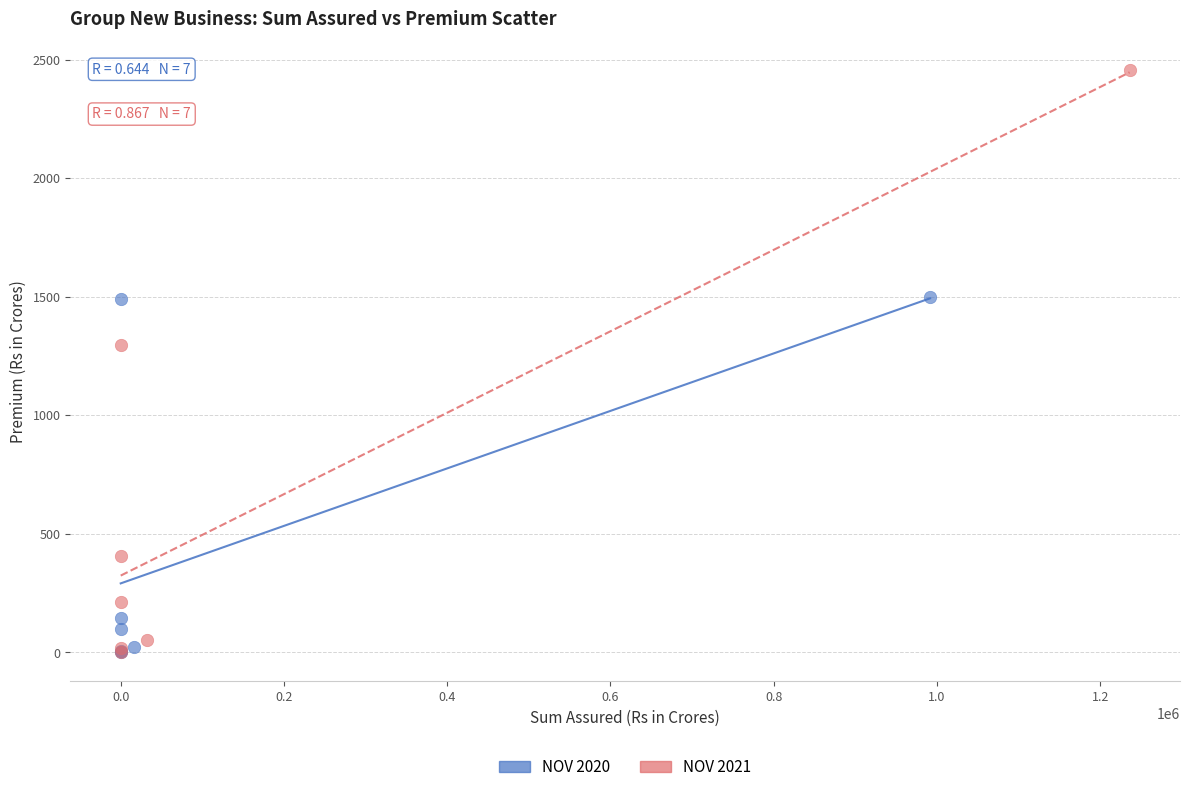

Which series contains the highest Y value?

NOV 2021